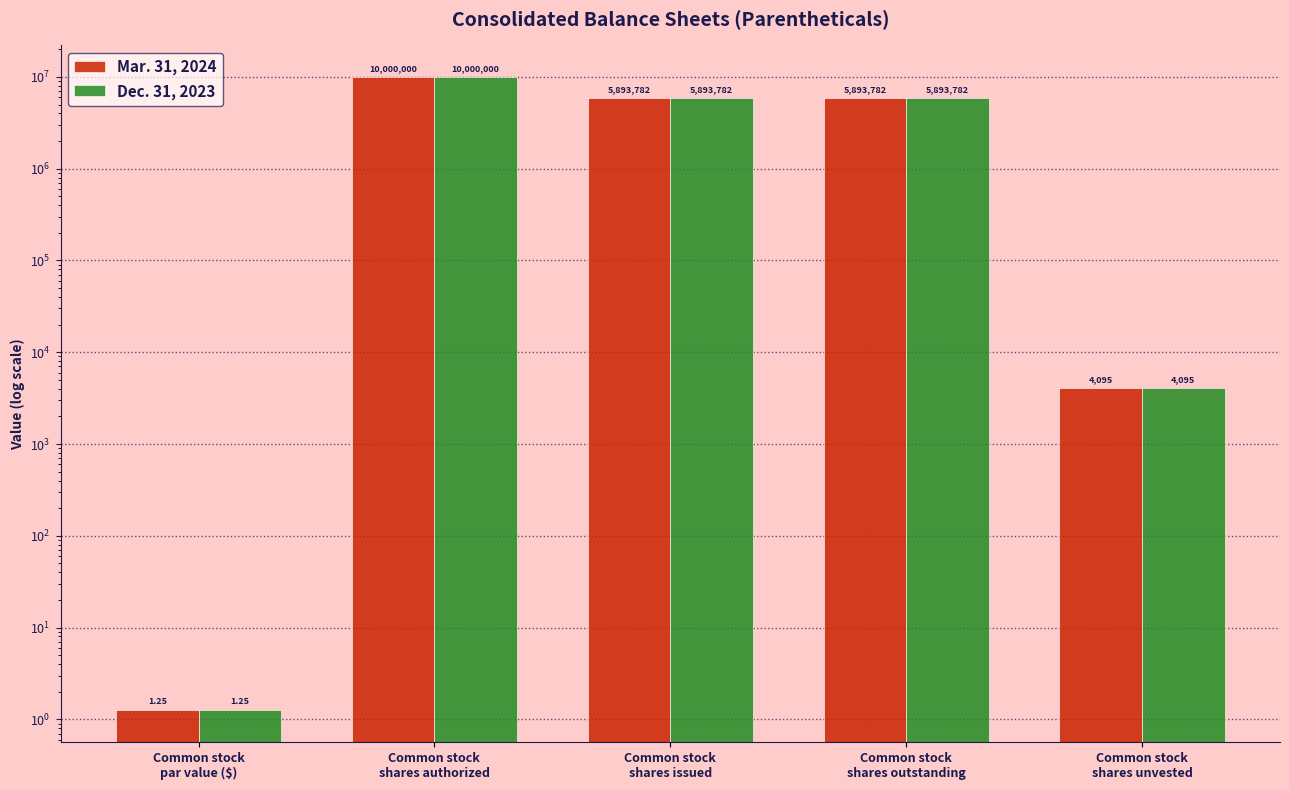

At which category does the chart reach its peak across all series?

Common stock
shares authorized